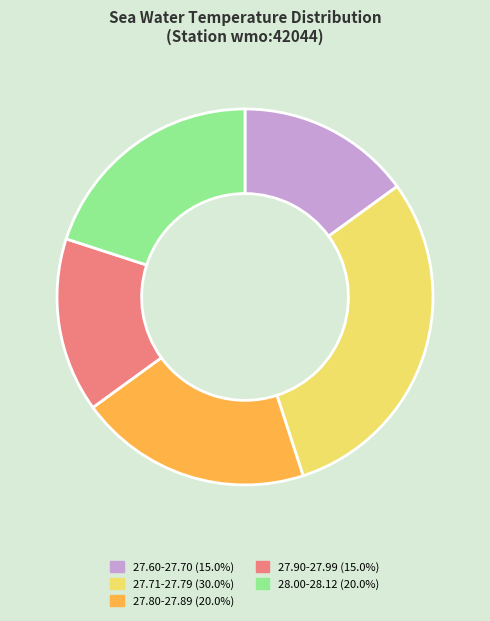

Is there any slice that represents more than half of the pie?

No